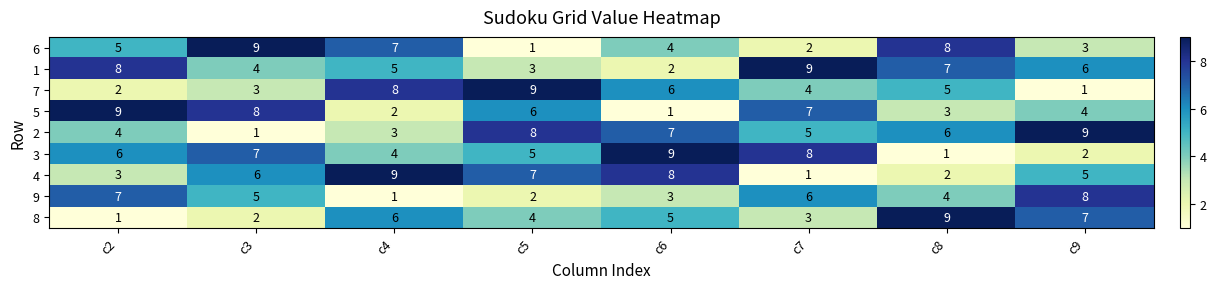

At how many categories does at least one series exceed 1?

8